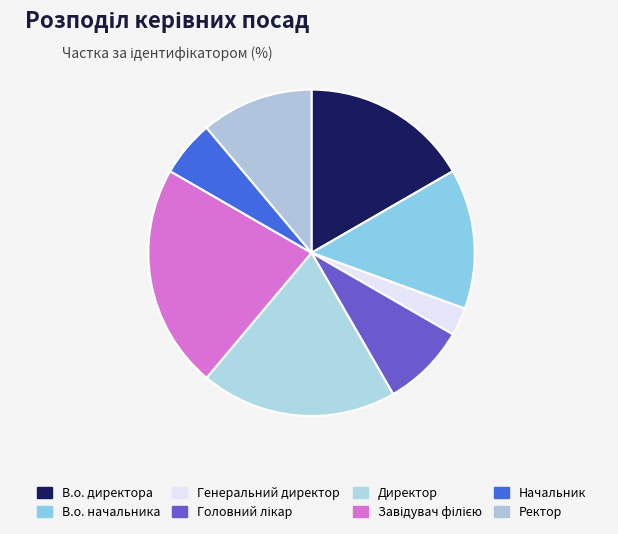

Does Завідувач філією account for over 50% of the chart?

No